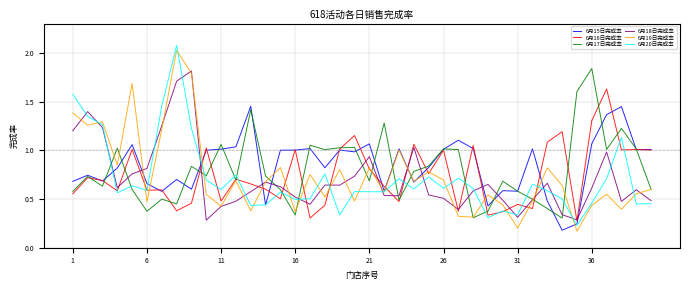

Is this an area chart (filled region under the line)?

No